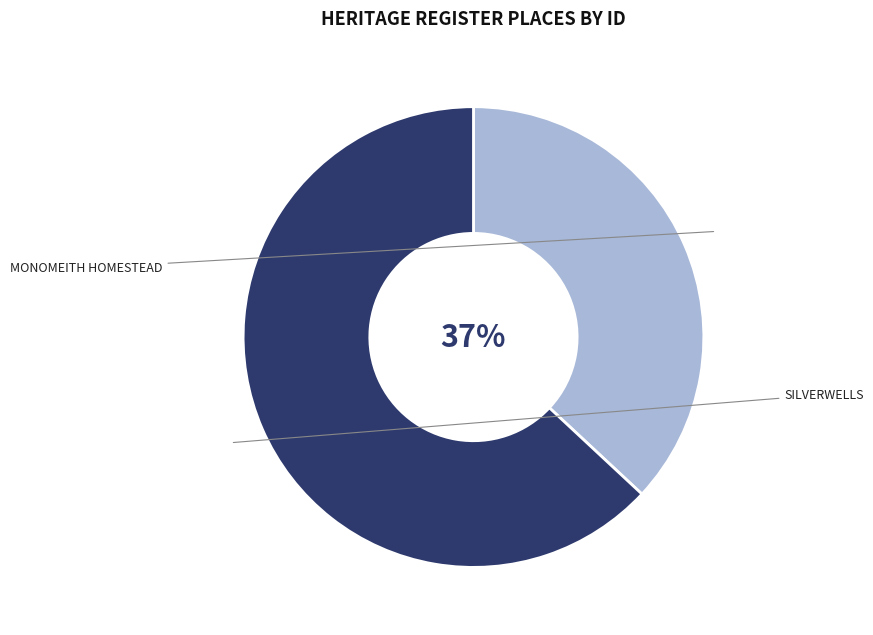

Between MONOMEITH HOMESTEAD and SILVERWELLS, which is larger?

SILVERWELLS